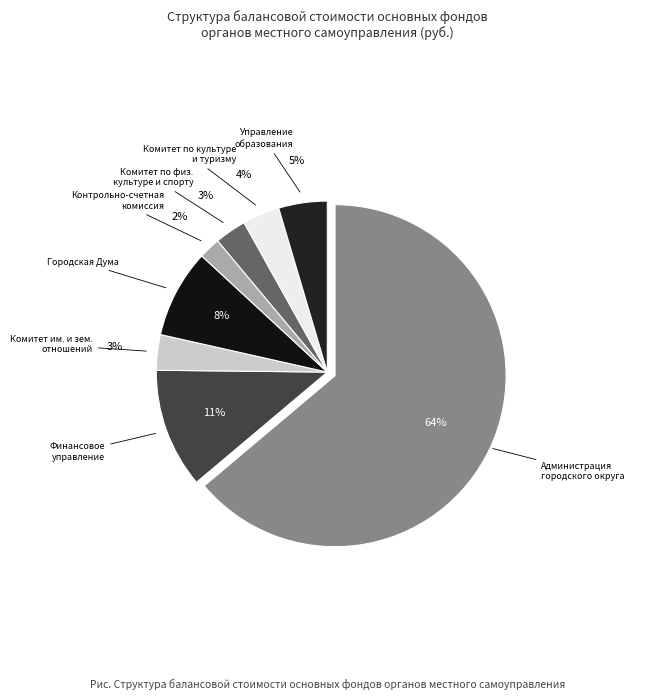

Which slice represents more than half of the pie?

Администрация городского округа